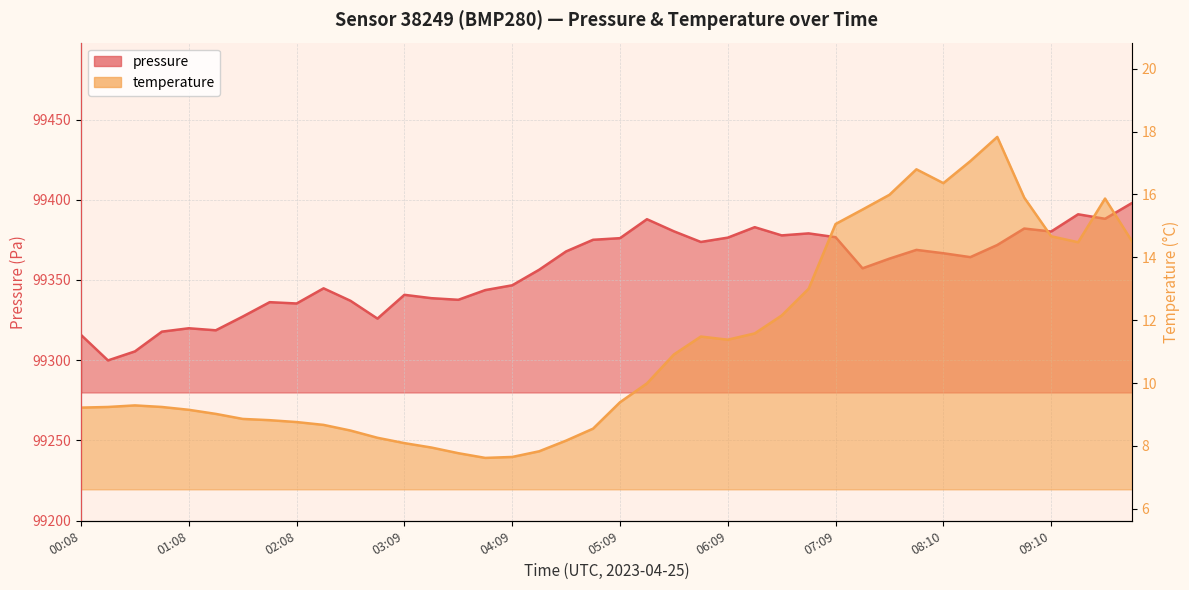

True or false: temperature has more than 2 points higher than both neighbors.

True